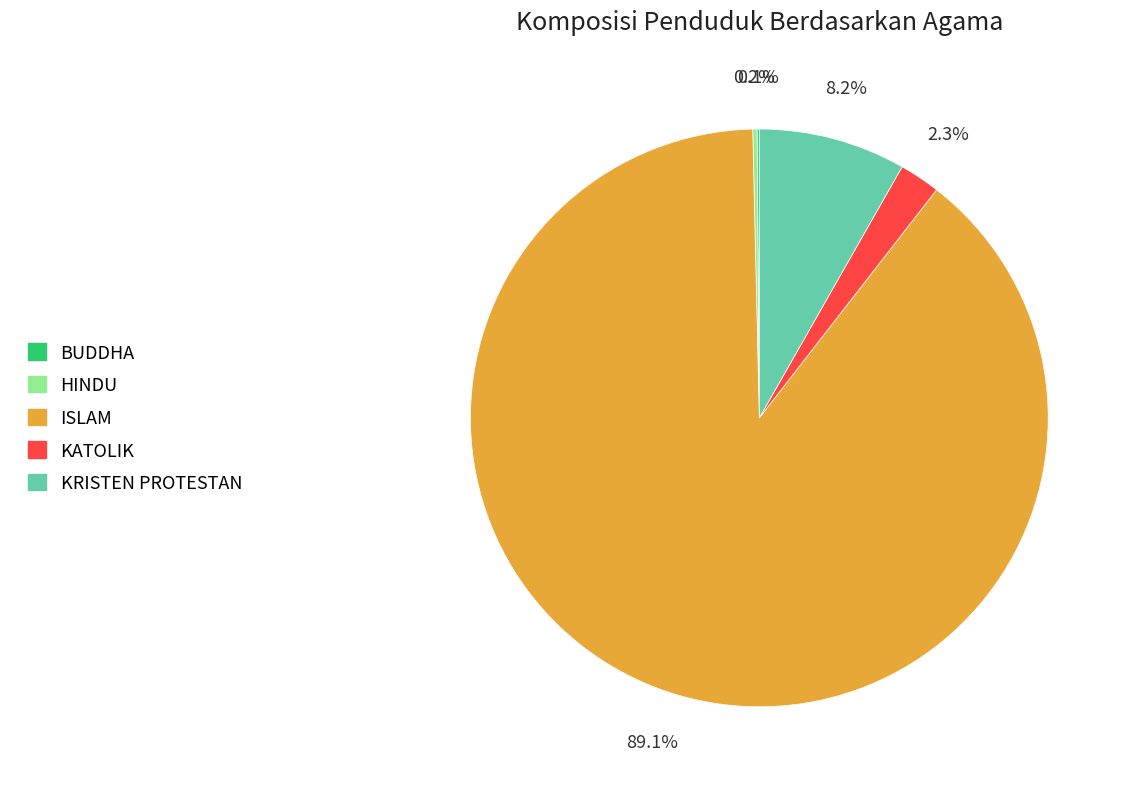

To the nearest percent, what percentage of the pie is ISLAM?

89%